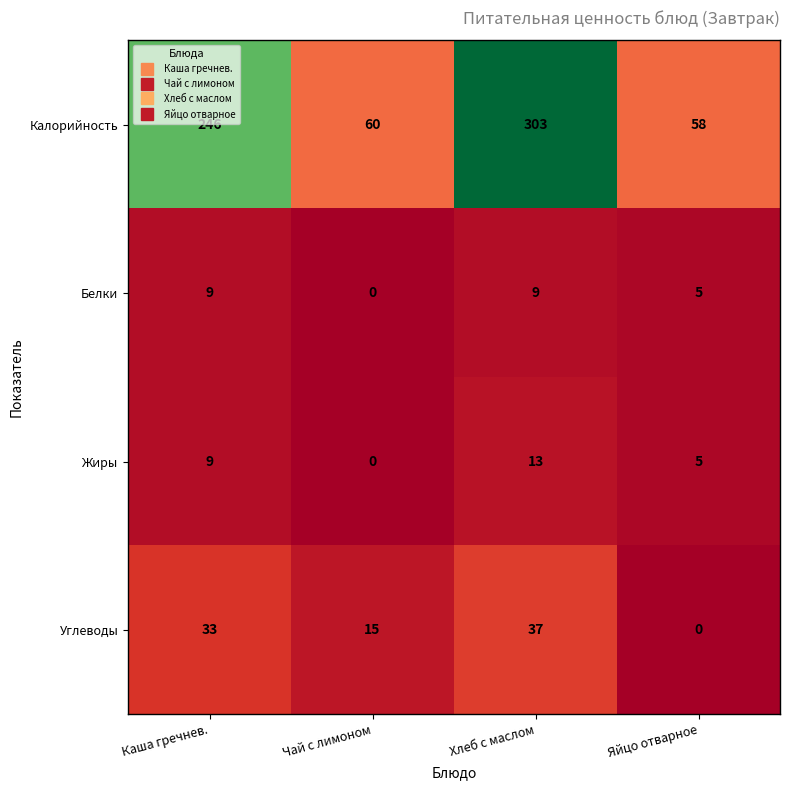

At which category does the chart reach its peak across all series?

Хлеб с маслом